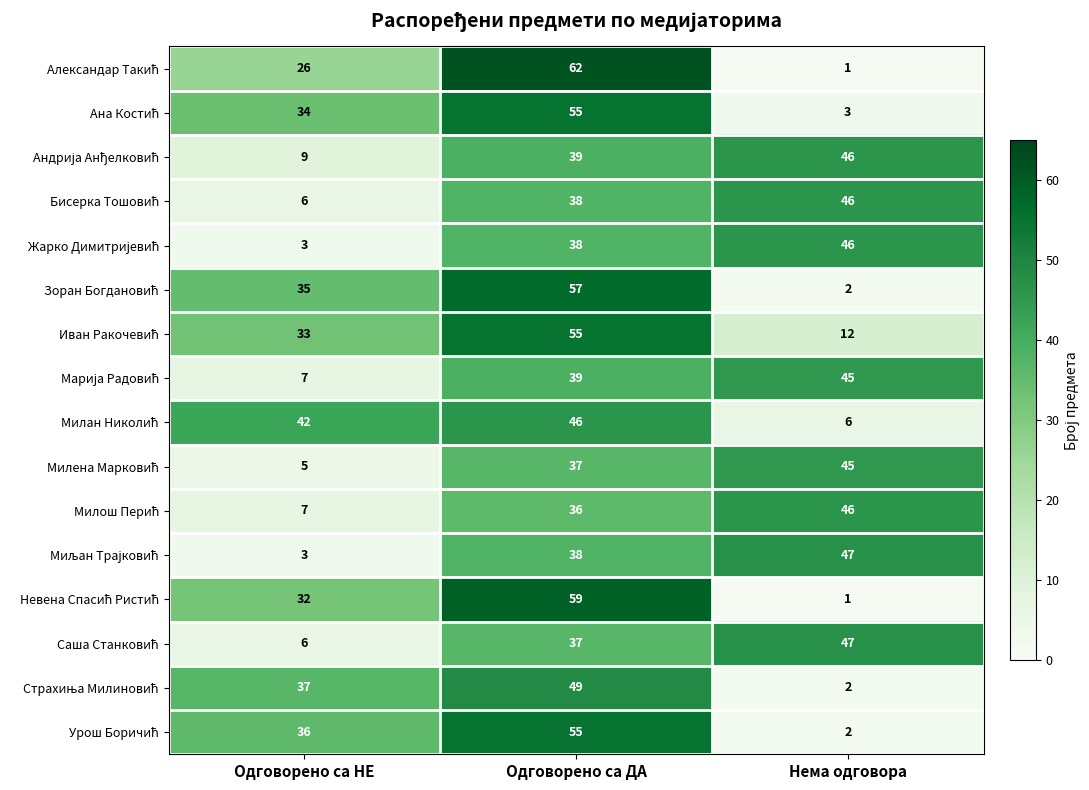

What is the spread (max minus min) of values at Одговорено са НЕ?

39